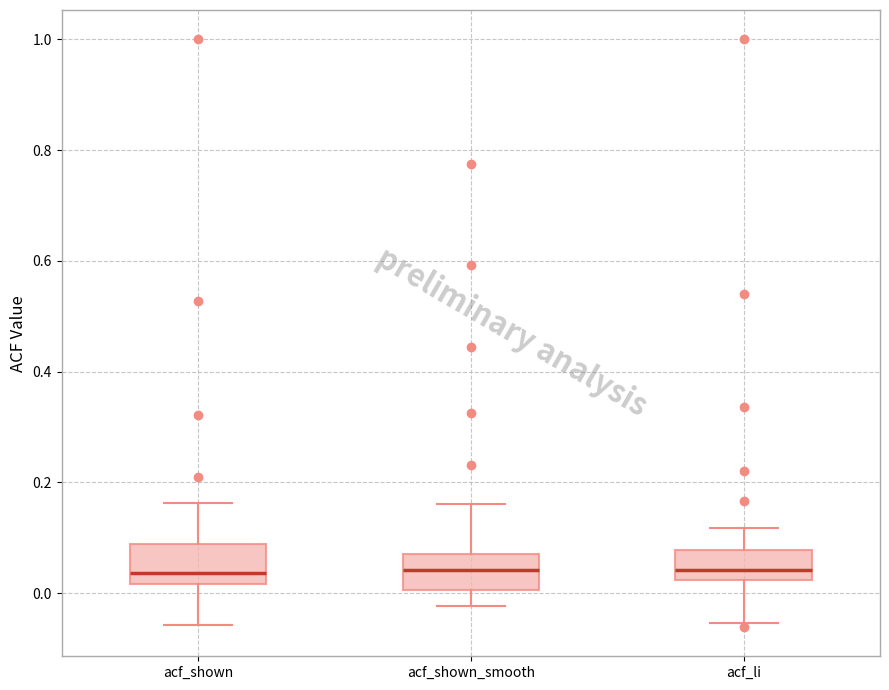

Reading left to right, transcribe this box plot: for each box, give where its median line is, the range the box spans, and where its two whiskers end, as read against the y-axis. The values are not printed on the chart, so give them approximately, as read against the axis.

acf_shown: median 0.04, box 0.02 to 0.08, whiskers -0.06 to 0.16
acf_shown_smooth: median 0.04, box 0.00 to 0.08, whiskers -0.02 to 0.16
acf_li: median 0.04, box 0.02 to 0.08, whiskers -0.06 to 0.12